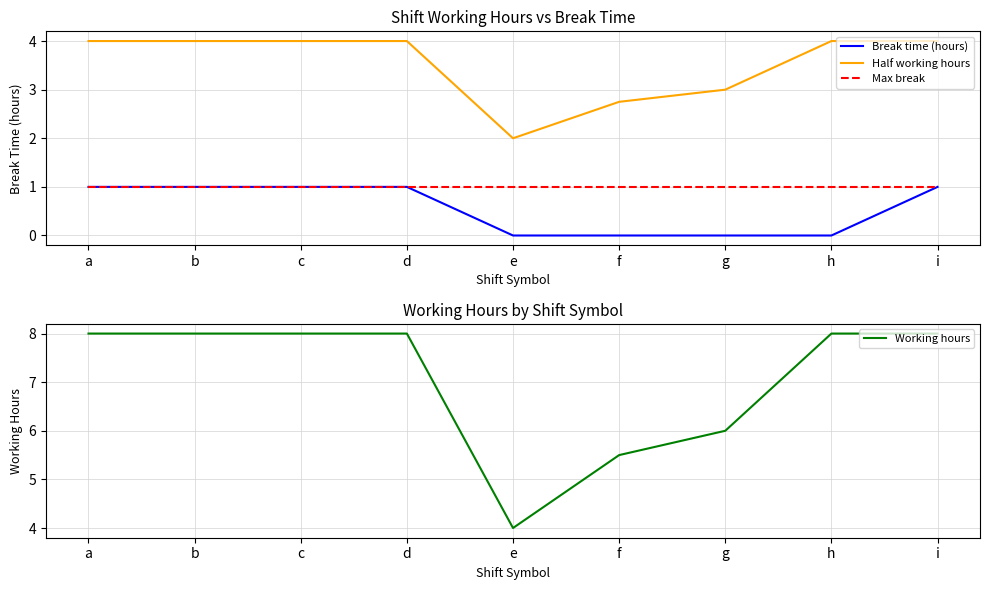

What is the spread (max minus min) of values at d?

7.0